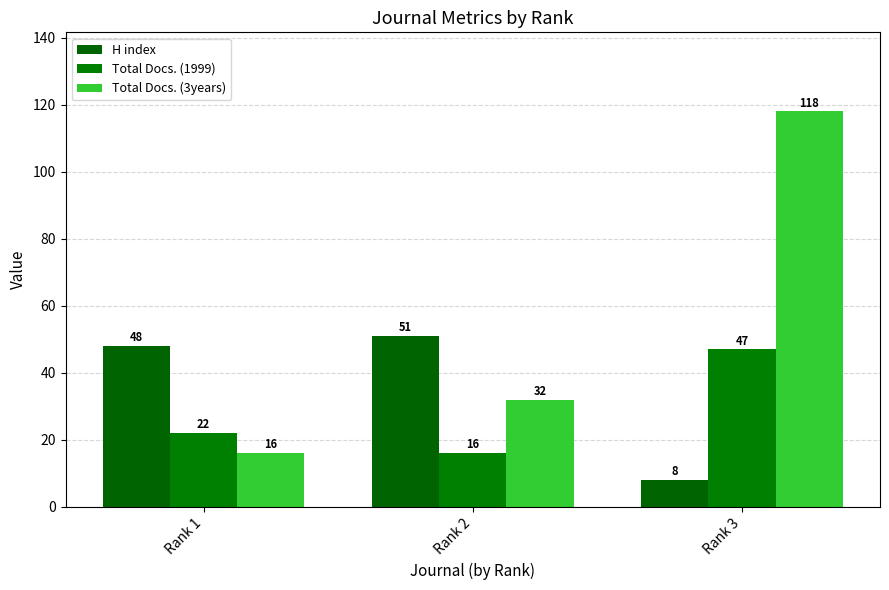

How many series are shown in this chart?

3